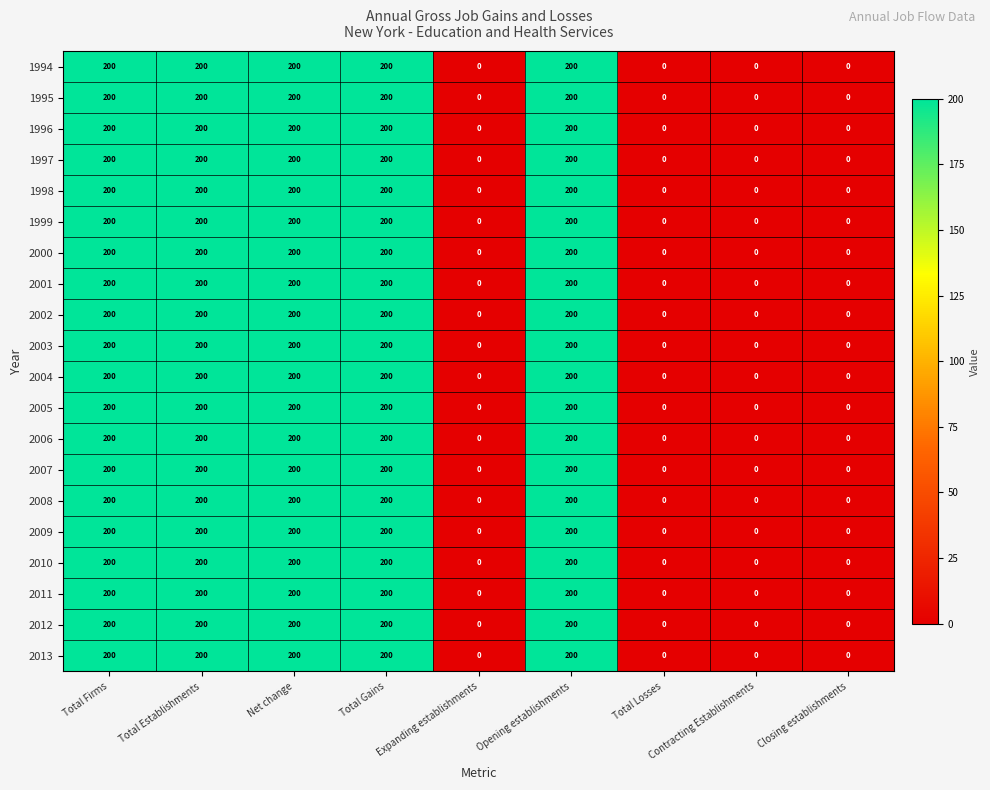

What is the greatest value displayed?

200